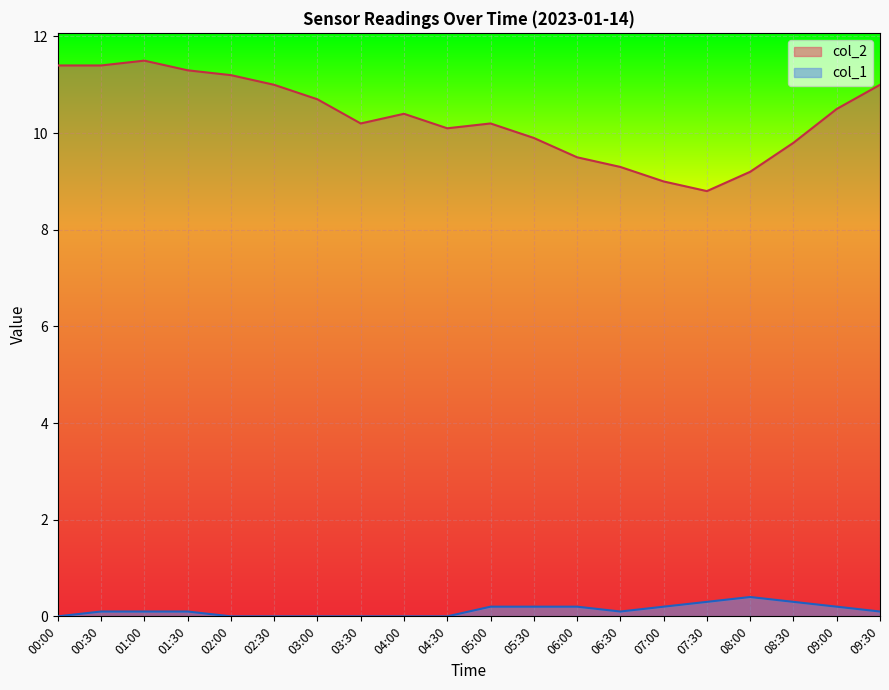

What are all the series names shown in the legend?

col_2, col_1